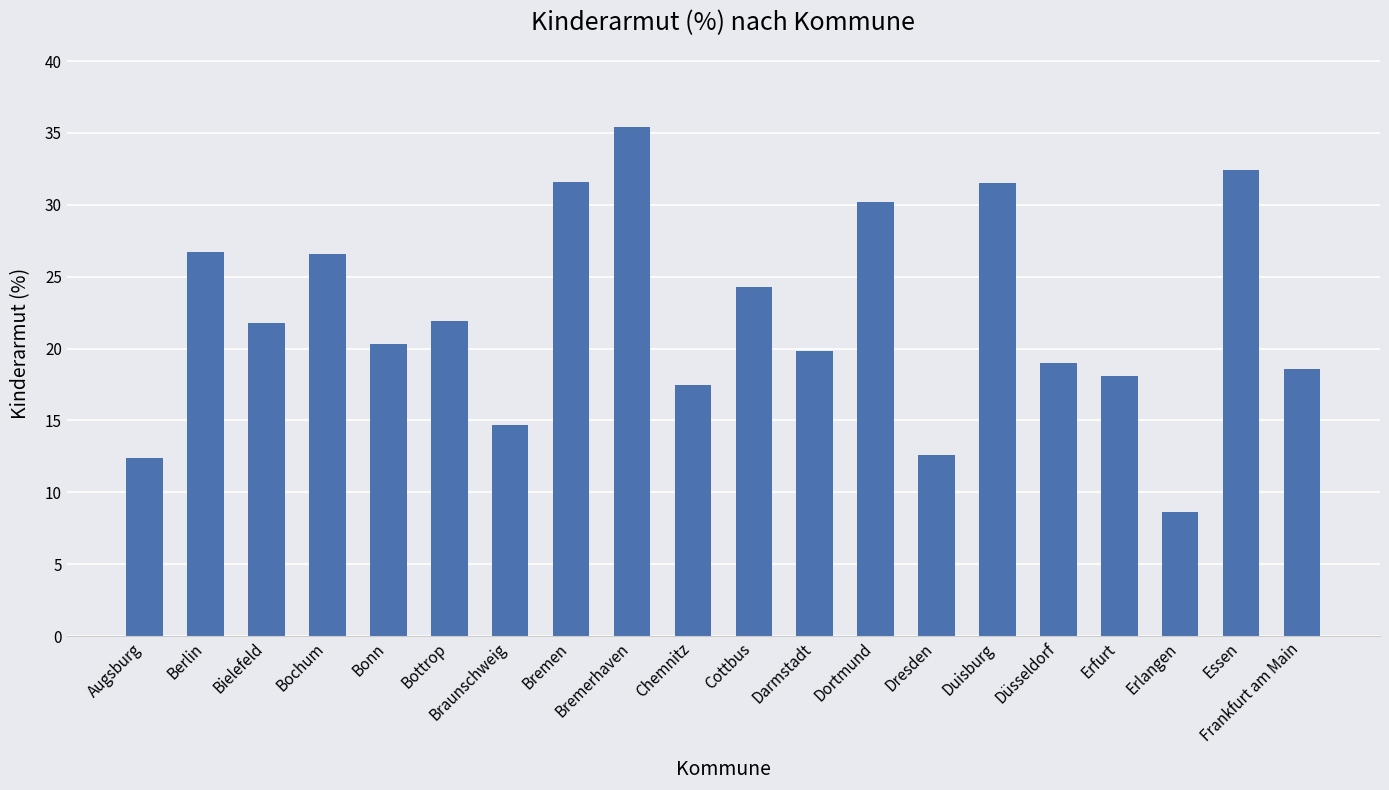

At which label does the data first exceed 21?

Berlin